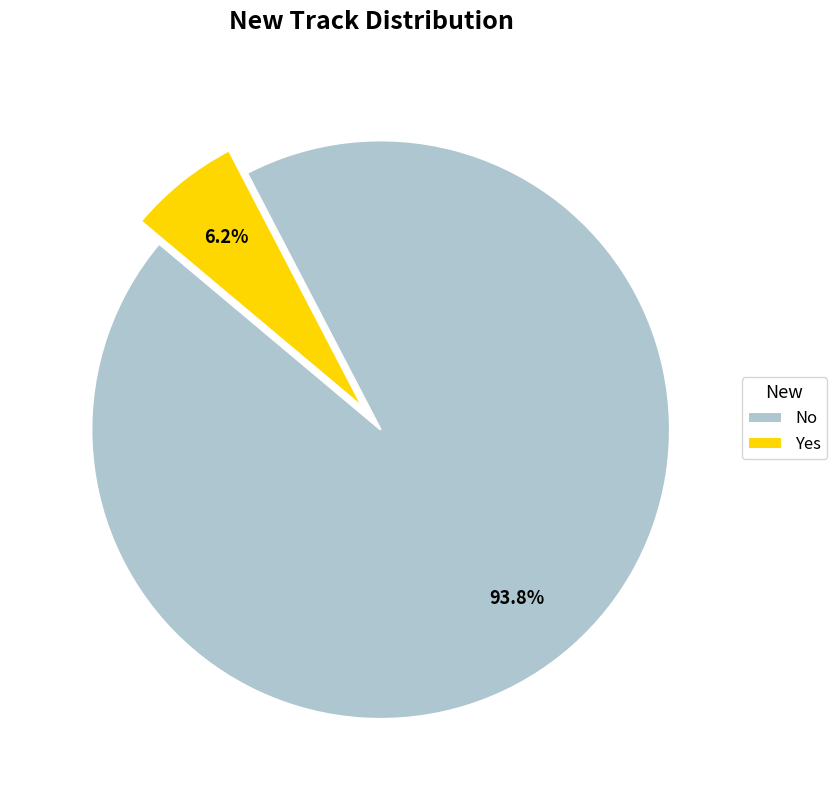

To the nearest percent, what portion does No represent?

94%